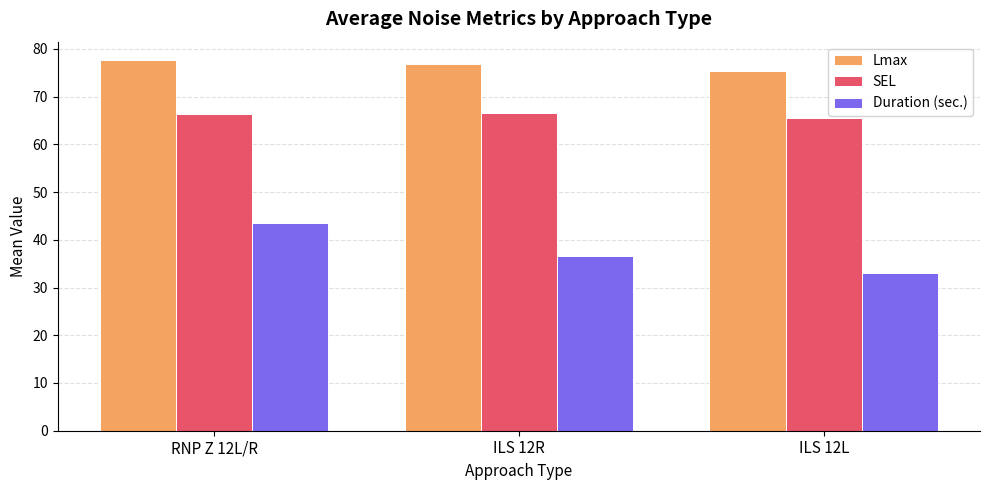

How many data points in Duration (sec.) are less than 36?

1